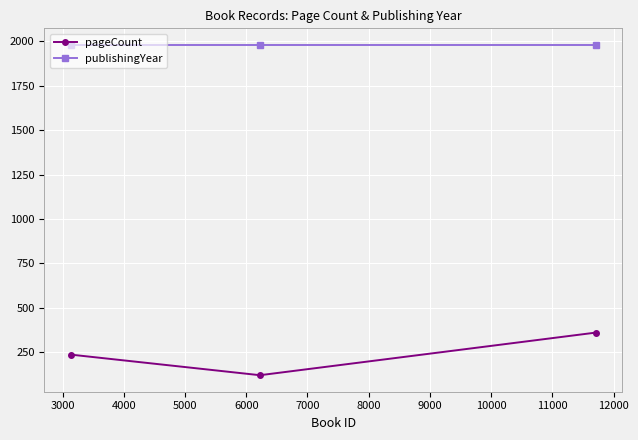

What is the minimum value for pageCount?

120